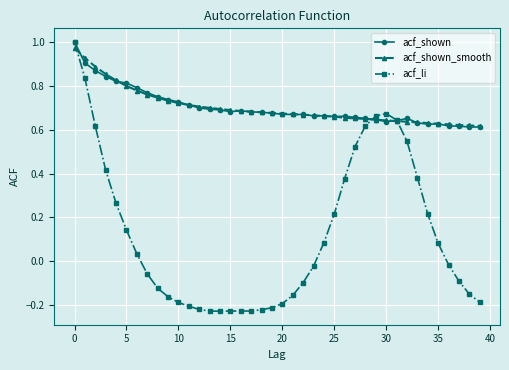

Which series has the widest spread of values?

acf_li